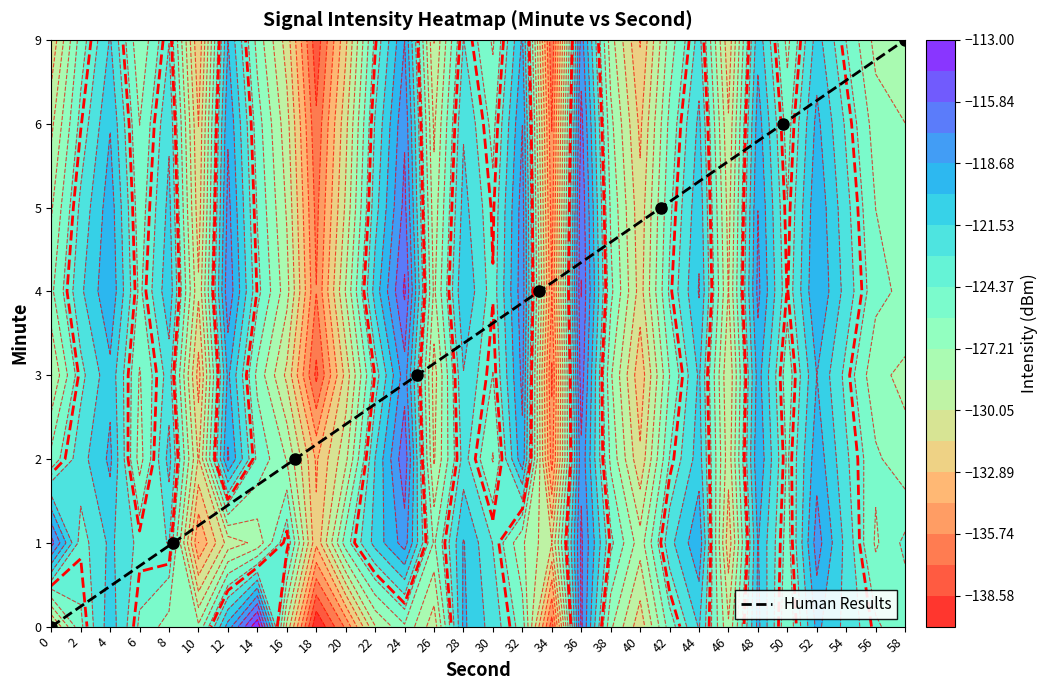

How many data points are less than 4?

4